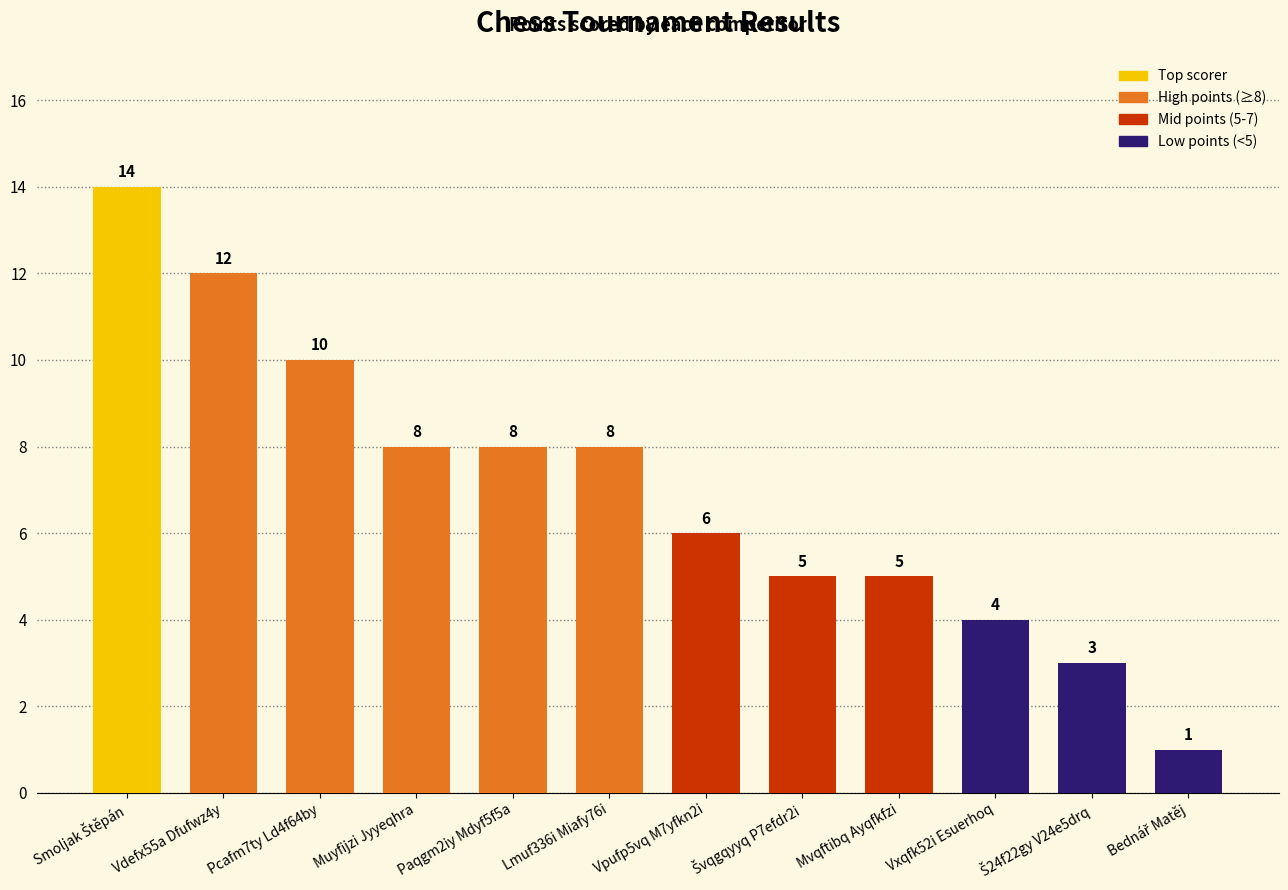

Between Paqgm2iy Mdyf5f5a and Pcafm7ty Ld4f64by, which is larger?

Pcafm7ty Ld4f64by